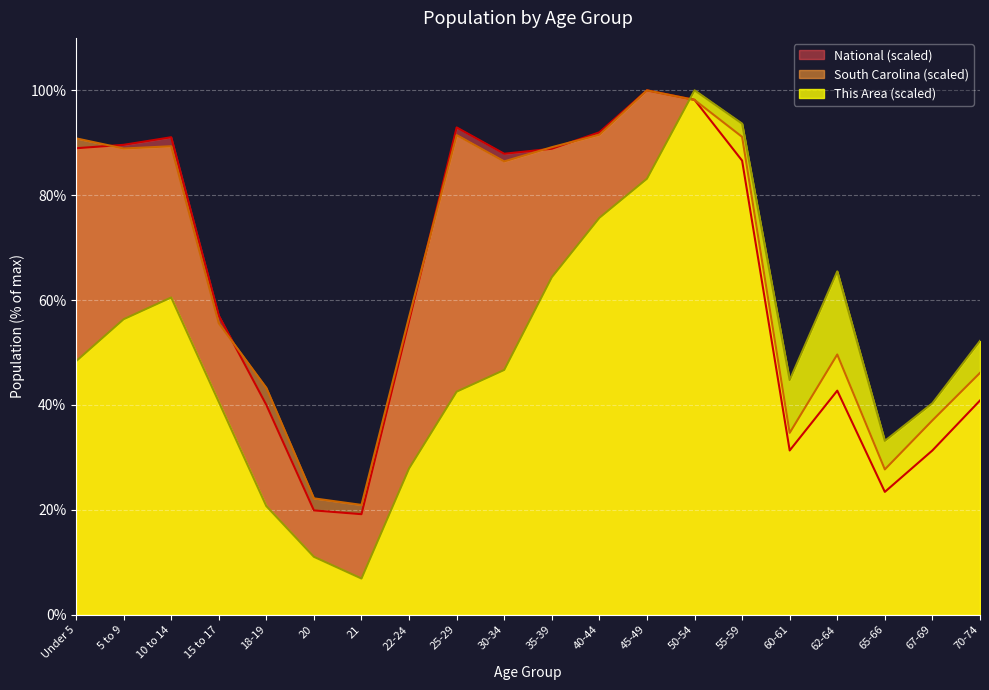

What is the spread (max minus min) of values at 30-34?

41.2